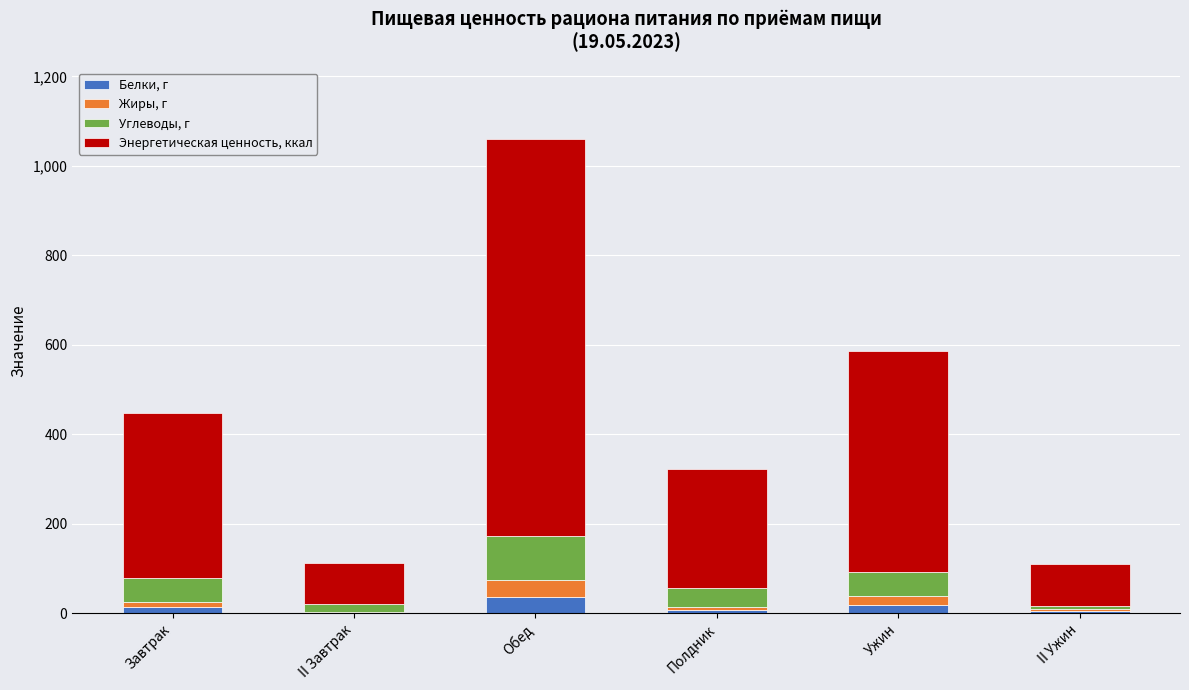

What is the highest value of the Белки, г series?

37.0